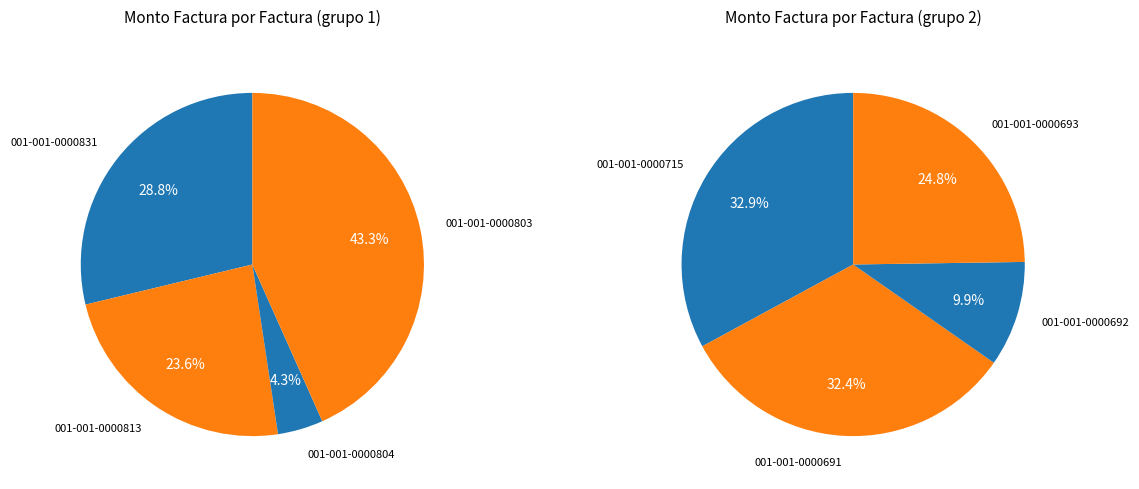

Does any single category account for the majority?

No